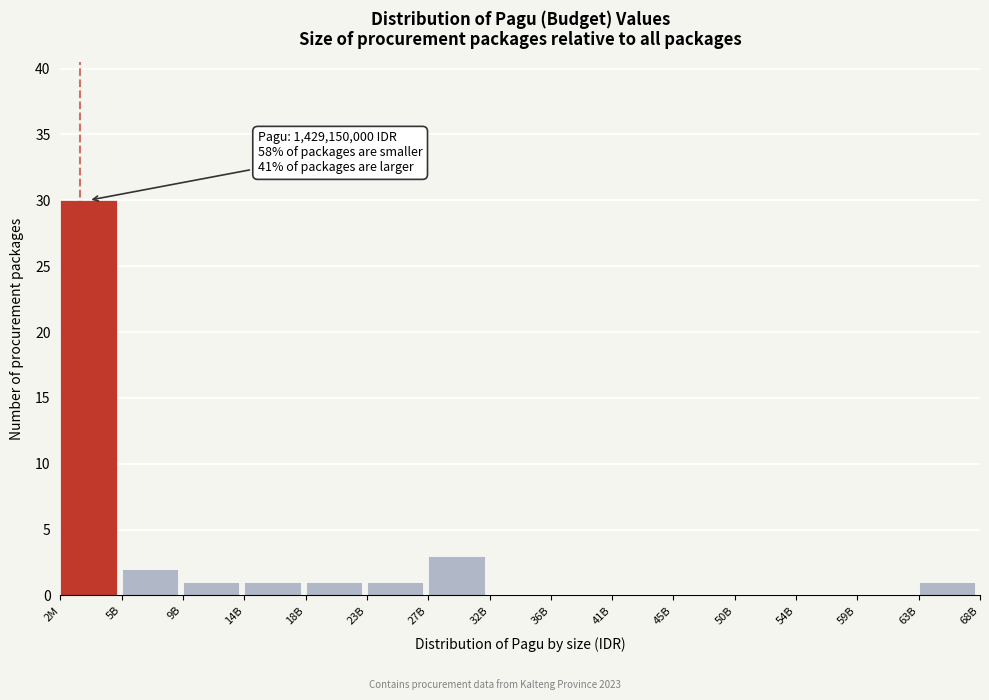

Reading right to left, what are all the values shown in this chart?

63B=1	59B=0	54B=0	50B=0	45B=0	41B=0	36B=0	32B=0	27B=3	23B=1	18B=1	14B=1	9B=1	5B=2	2M=30